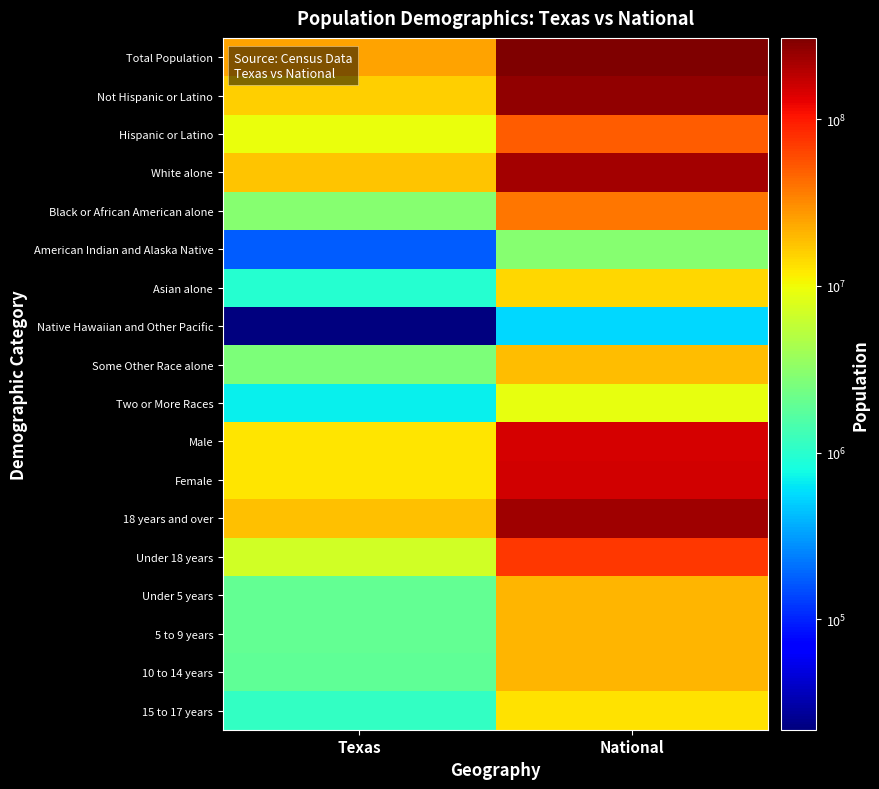

Reading left to right, list all the values displayed in this chart.

Total Population: Texas=25145561	National=308745538
Not Hispanic or Latino: Texas=15684640	National=258267944
Hispanic or Latino: Texas=9460921	National=50477594
White alone: Texas=17701552	National=223553265
Black or African American alone: Texas=2979598	National=38929319
American Indian and Alaska Native: Texas=170972	National=2932248
Asian alone: Texas=964596	National=14674252
Native Hawaiian and Other Pacific: Texas=21656	National=540013
Some Other Race alone: Texas=2628186	National=19107368
Two or More Races: Texas=679001	National=9009073
Male: Texas=12472280	National=151781326
Female: Texas=12673281	National=156964212
18 years and over: Texas=18279737	National=234564071
Under 18 years: Texas=6865824	National=74181467
Under 5 years: Texas=1928473	National=20201362
5 to 9 years: Texas=1928234	National=20348657
10 to 14 years: Texas=1881883	National=20677194
15 to 17 years: Texas=1127234	National=12954254